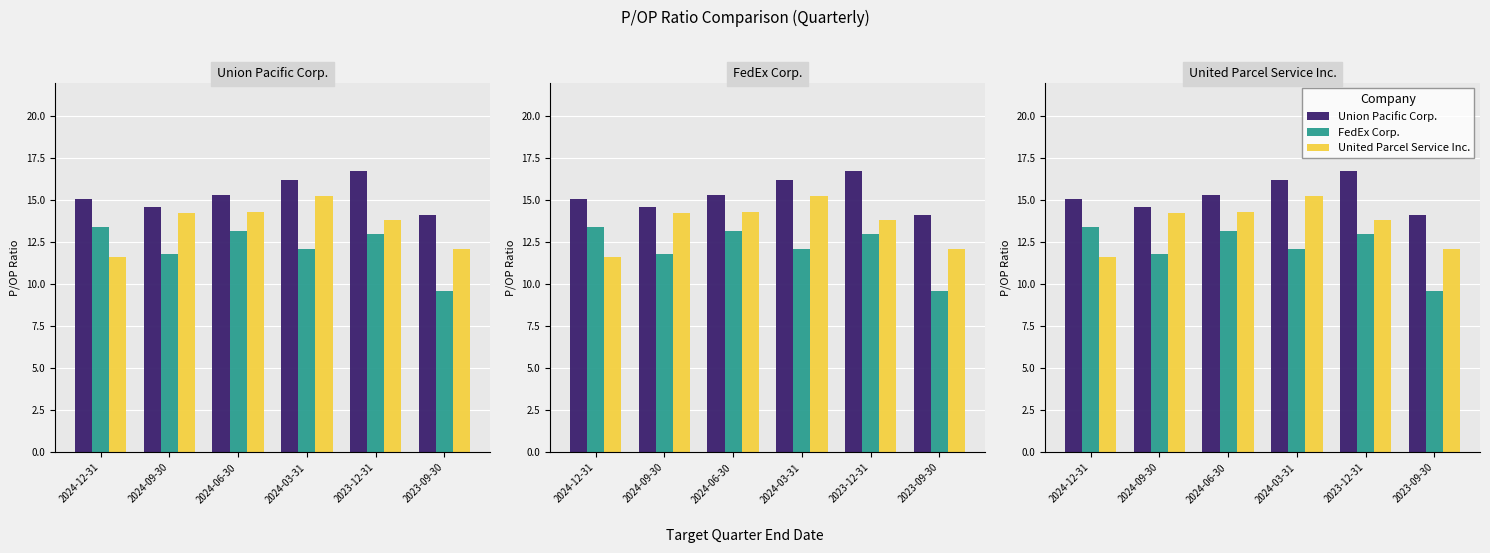

What is the total value across all series at 2024-03-31?

43.6